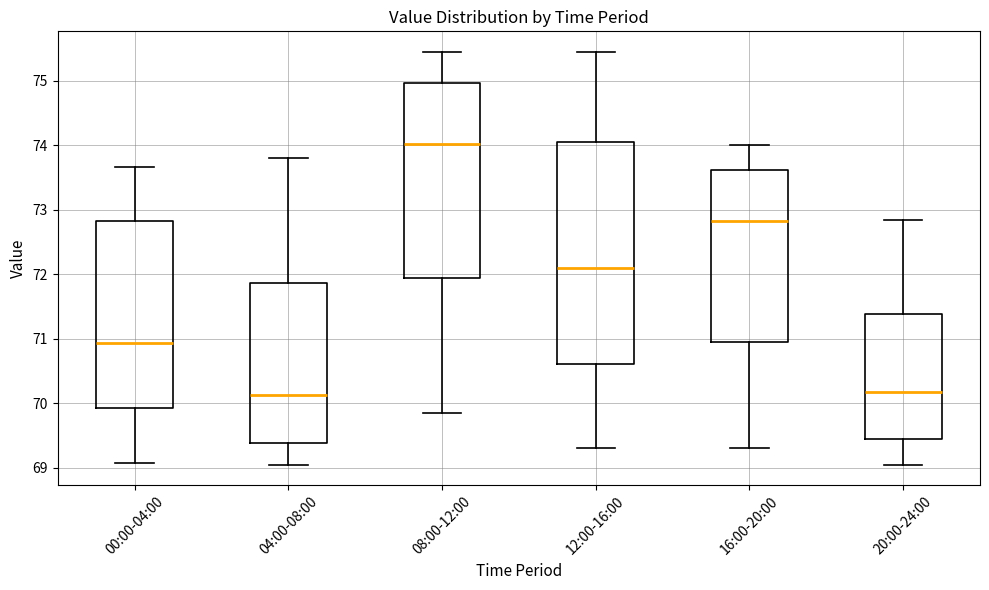

Reading left to right, read every box against the y-axis: the position of its median line, the range the box covers, and the ends of its whiskers. The values are not printed on the chart, so give them approximately, as read against the axis.

00:00-04:00: median 70.9, box 69.9 to 72.8, whiskers 69.1 to 73.7
04:00-08:00: median 70.1, box 69.4 to 71.9, whiskers 69.1 to 73.8
08:00-12:00: median 74.0, box 72.0 to 75.0, whiskers 69.9 to 75.5
12:00-16:00: median 72.1, box 70.6 to 74.1, whiskers 69.3 to 75.5
16:00-20:00: median 72.8, box 71.0 to 73.6, whiskers 69.3 to 74.0
20:00-24:00: median 70.2, box 69.5 to 71.4, whiskers 69.1 to 72.9